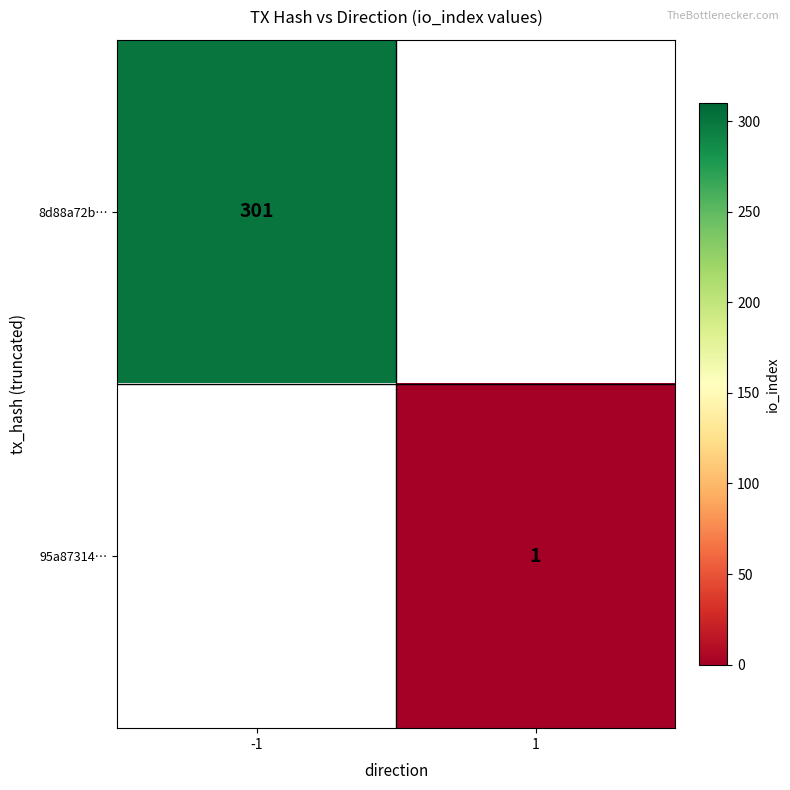

The value of 8d88a72b… at -1 is 301. True or false?

True